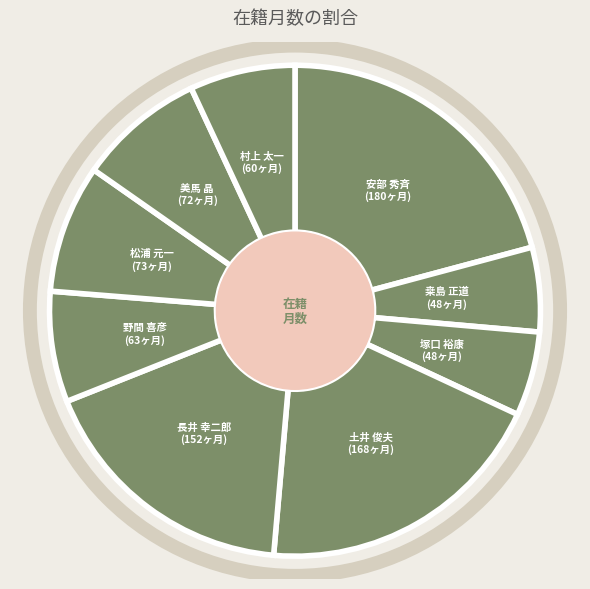

To the nearest percent, what is the difference between the largest and smallest slice percentages?

15%